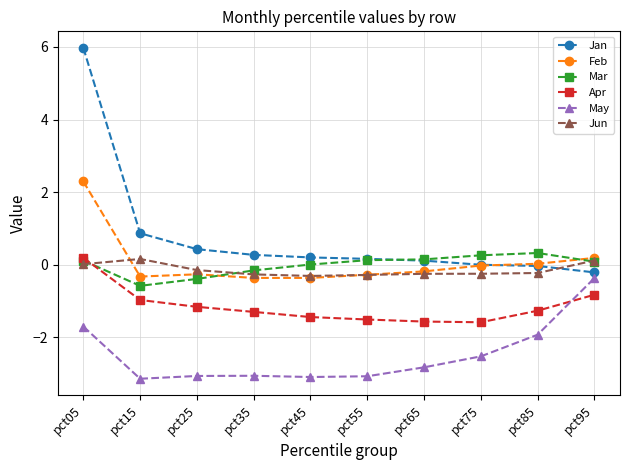

What is the sum of the Jan values at pct35 and pct85?

0.2